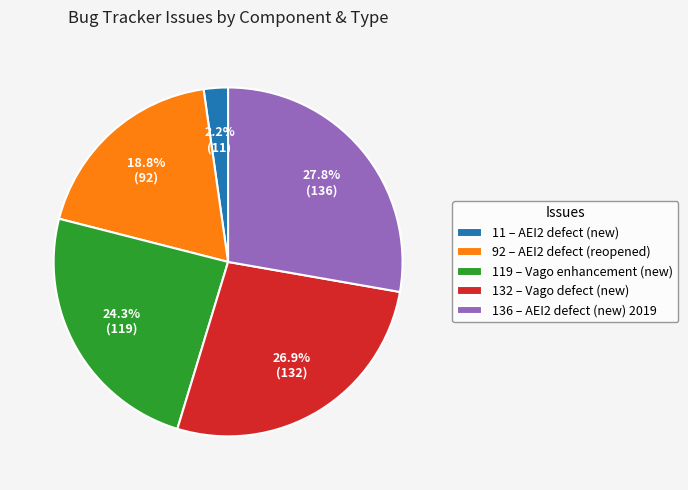

How many segments does this pie chart have?

5